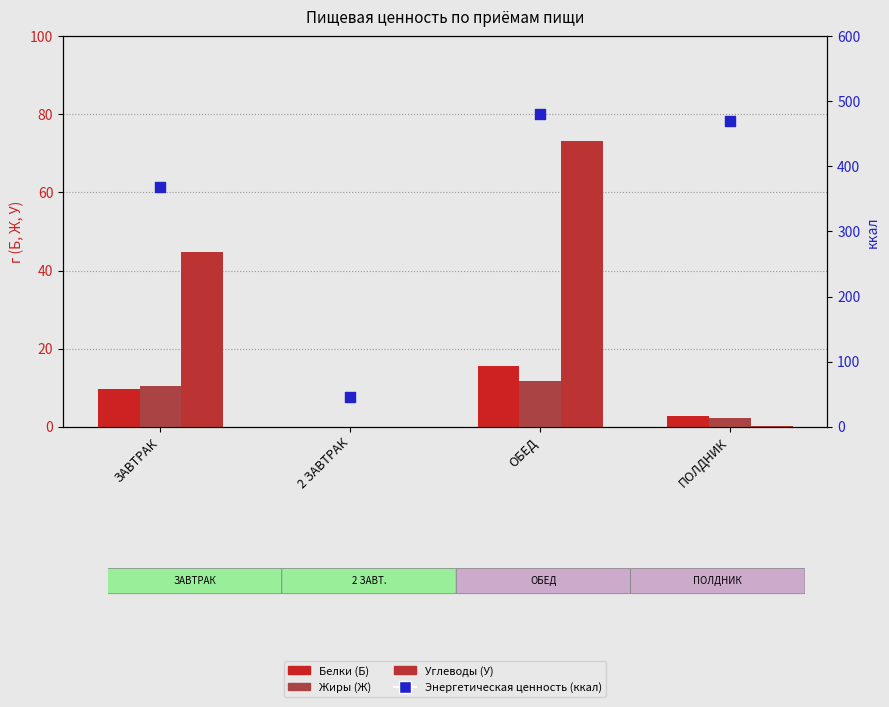

Which series reaches the minimum Y coordinate?

Белки (Б)